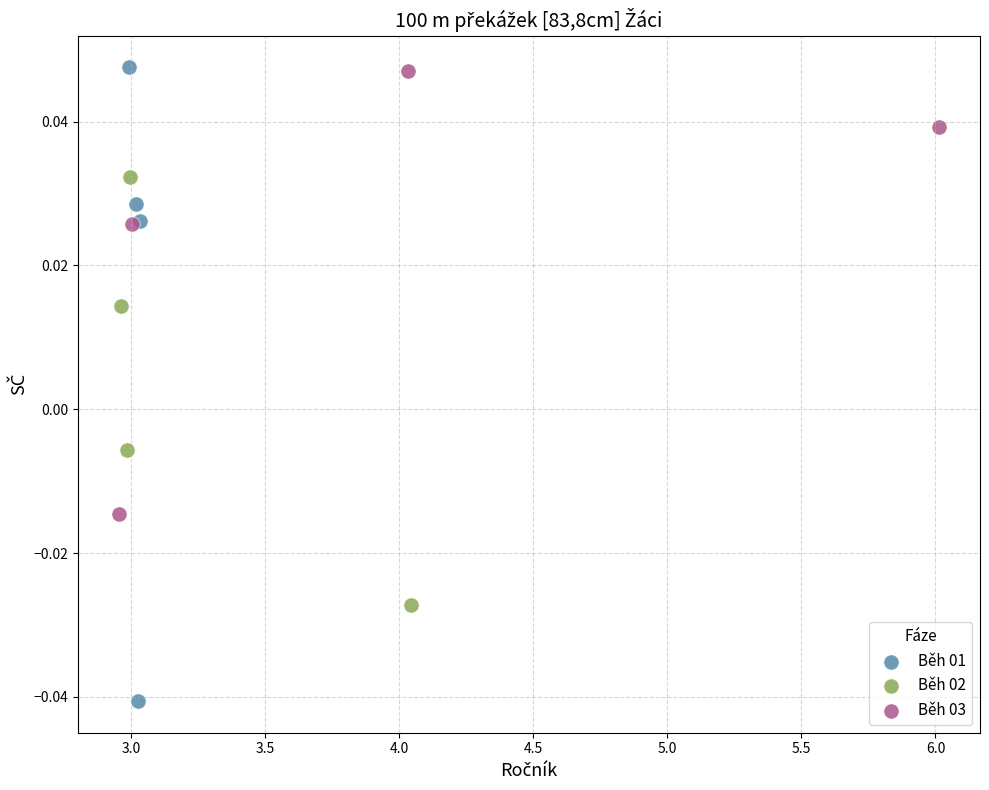

Which series has the widest spread of Y values?

Běh 01